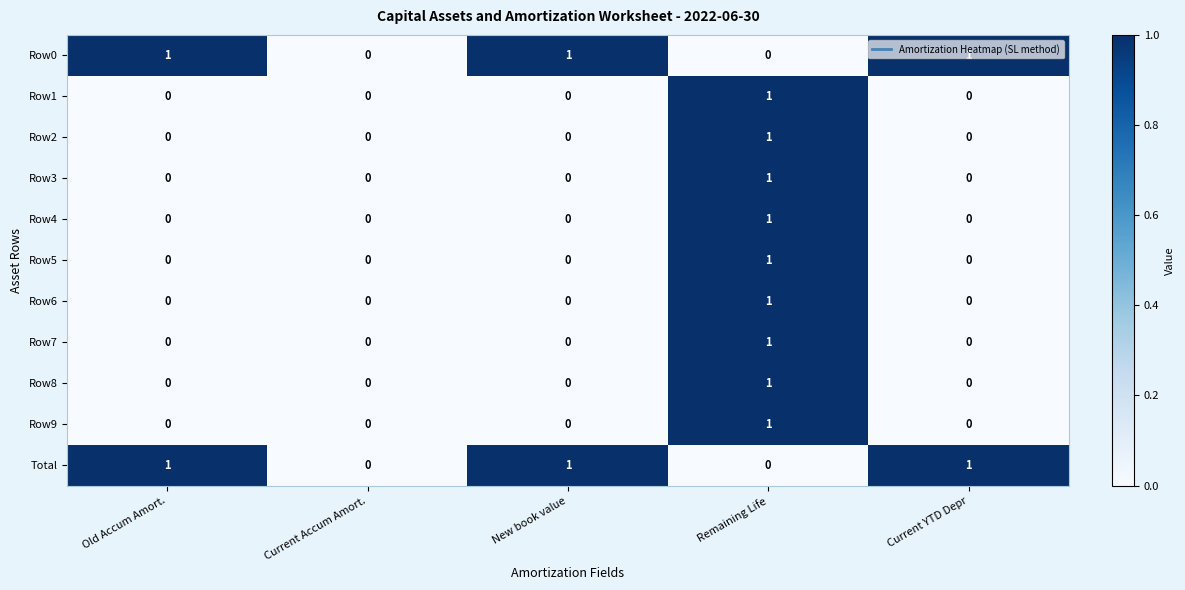

Is the value of Row1 at Current Accum Amort. greater than the value of Row5 at Remaining Life?

No